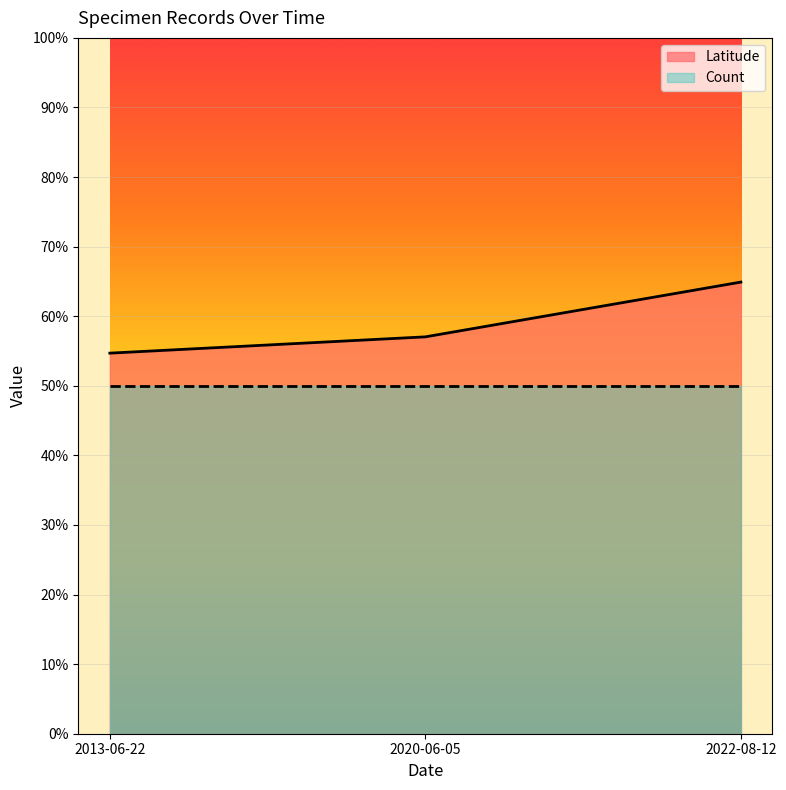

What is the difference between the values at 2020-06-05 and 2022-08-12?

7.9